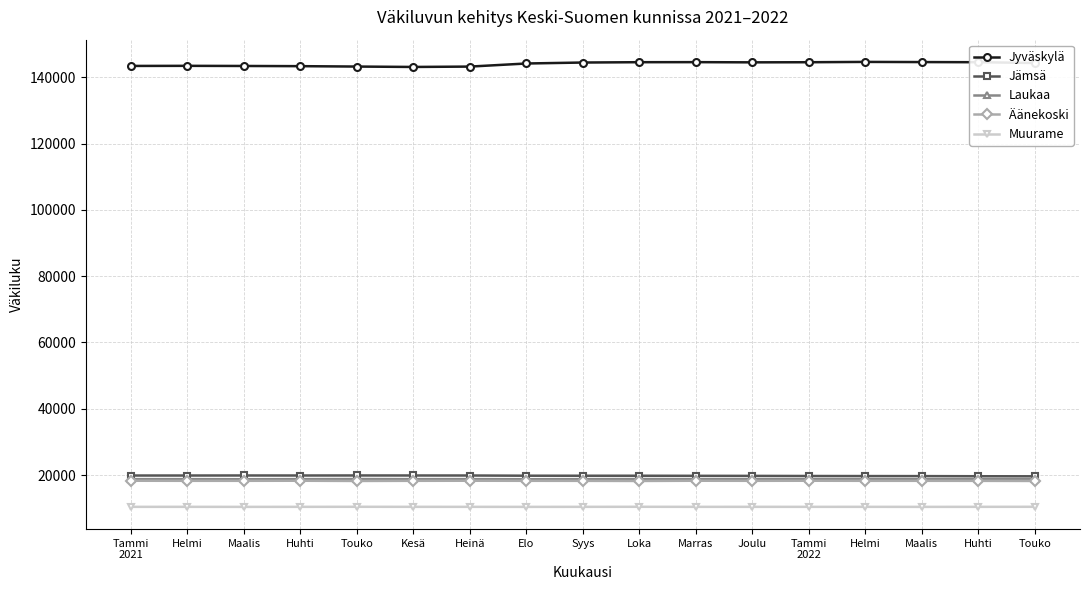

What value does the Äänekoski series have at Kesä?

18282